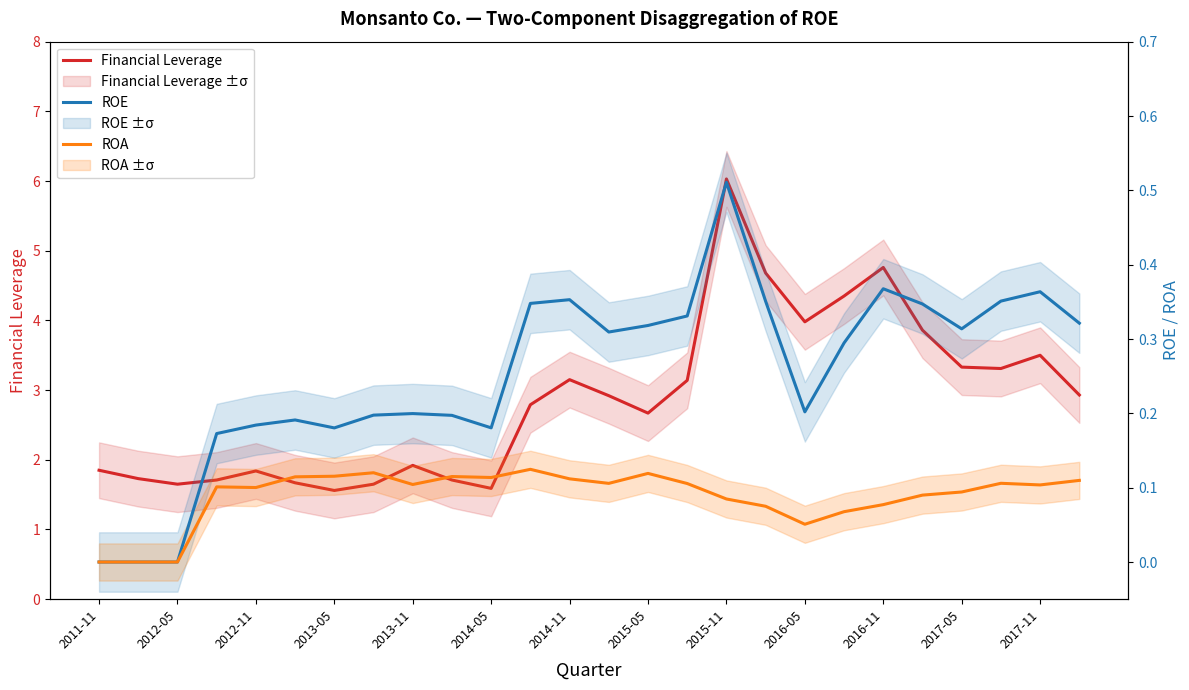

What is the value of the ROA point at the 19th from the left?

0.1